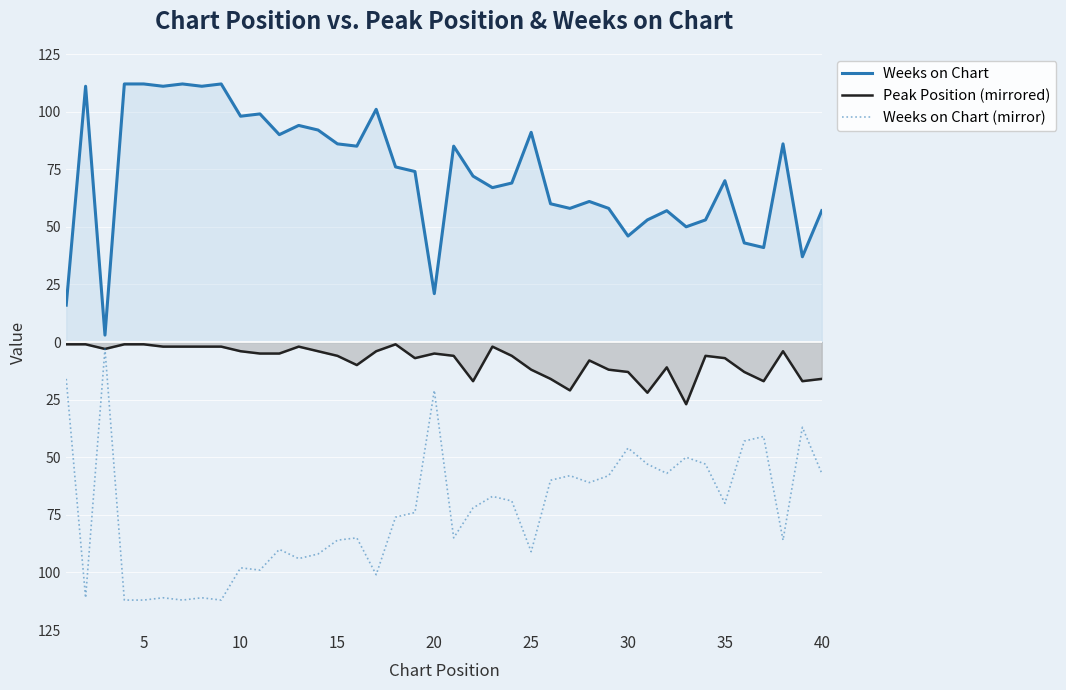

What are all the series names shown in the legend?

Weeks on Chart, Peak Position (mirrored), Weeks on Chart (mirror)